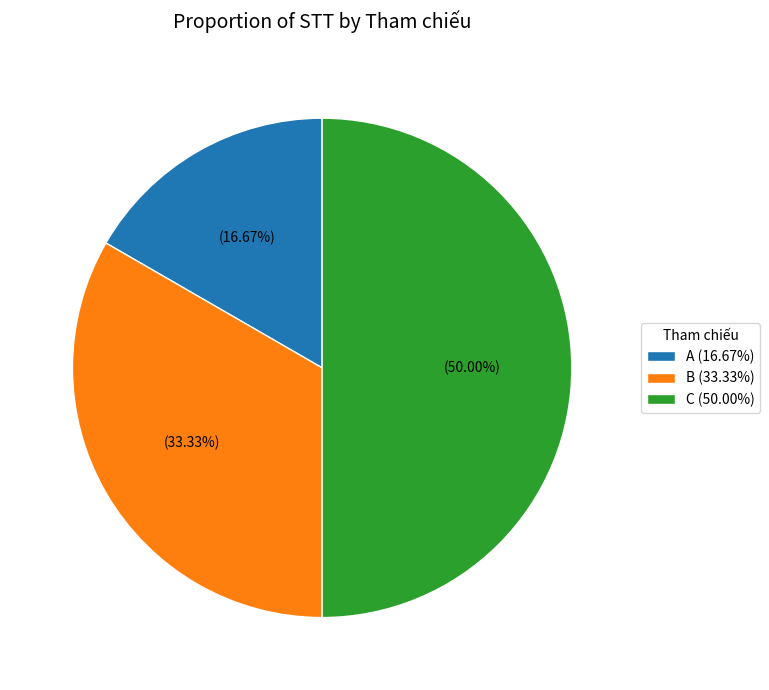

Do C and A together represent more than half of the pie?

Yes